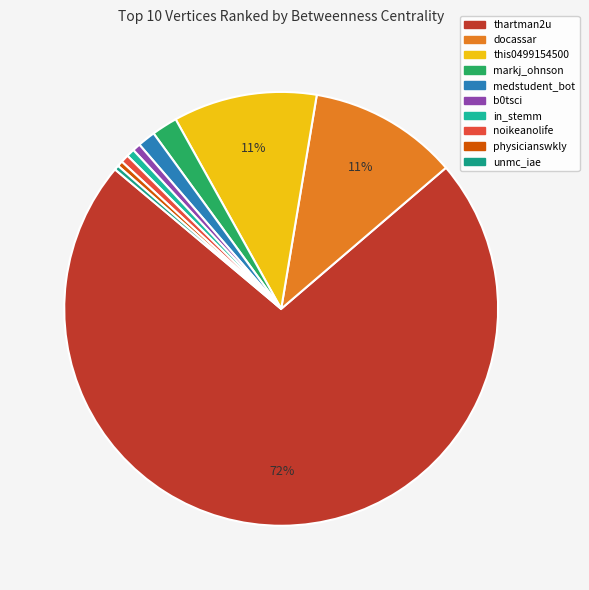

How many slices are in this pie chart?

10